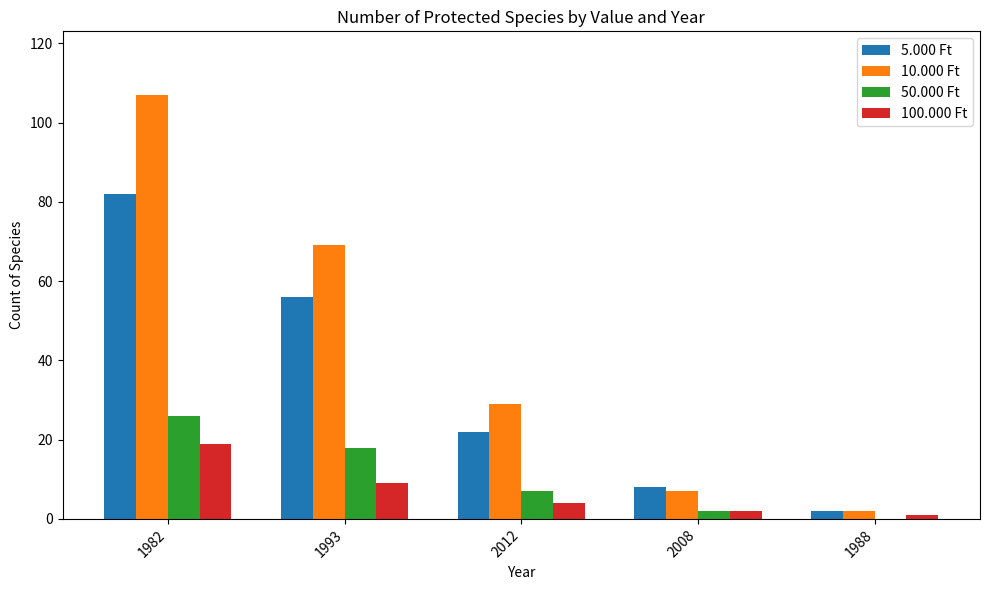

Between 2008 and 1988, which series saw the biggest shift?

5.000 Ft